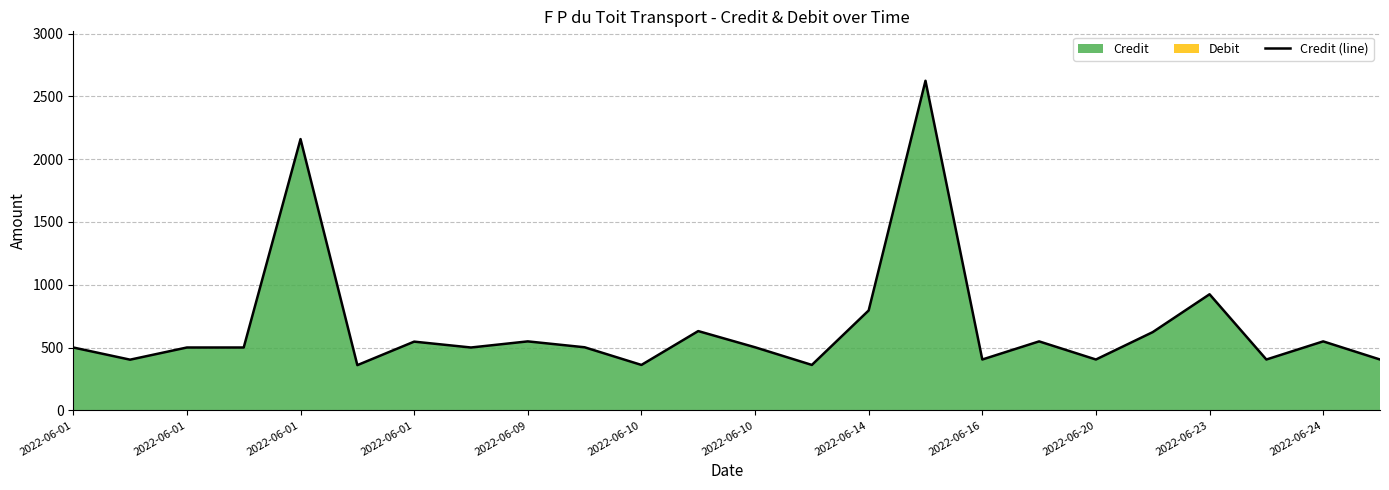

What is the average value?

669.1